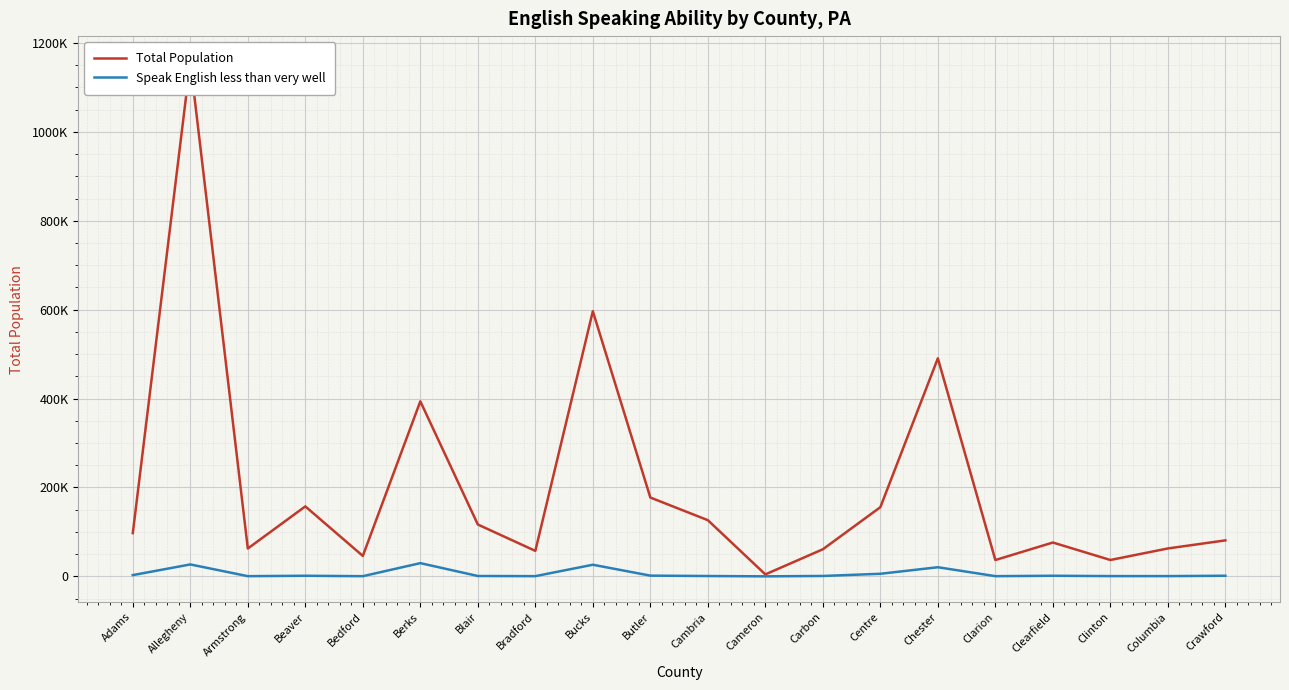

Does the chart display data point markers on the line(s)?

No